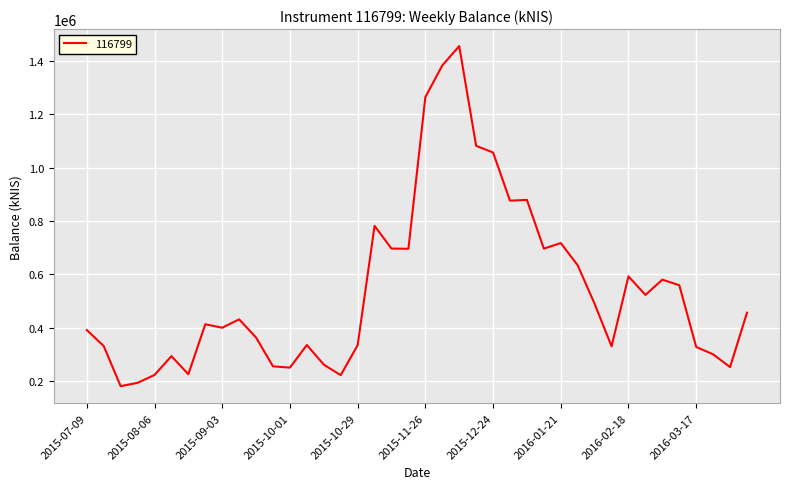

What is the greatest value displayed?

1455377.6